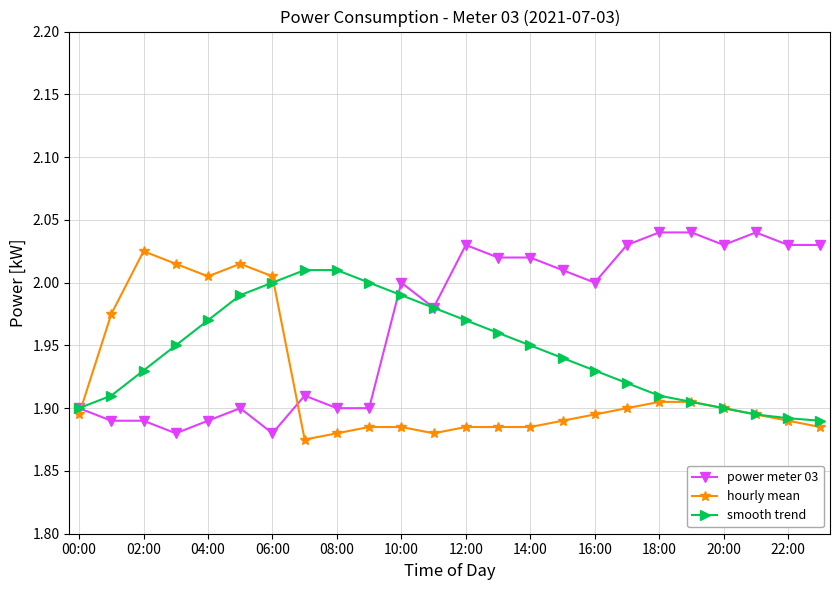

List the series in order of their overall mean, highest first.

power meter 03, smooth trend, hourly mean